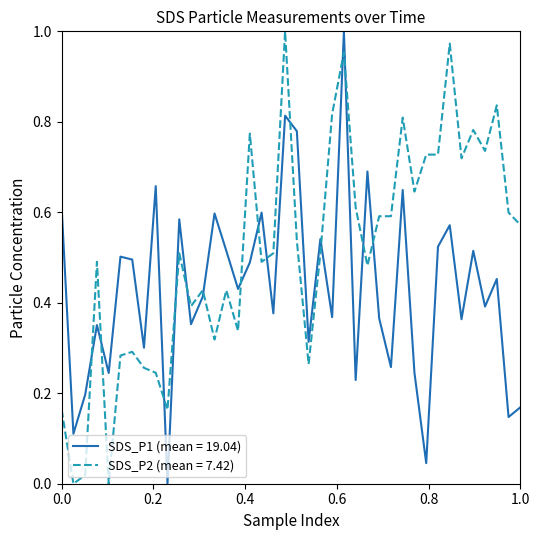

Which series ends up on top after the final intersection of SDS_P1 (mean = 19.04) and SDS_P2 (mean = 7.42)?

SDS_P2 (mean = 7.42)